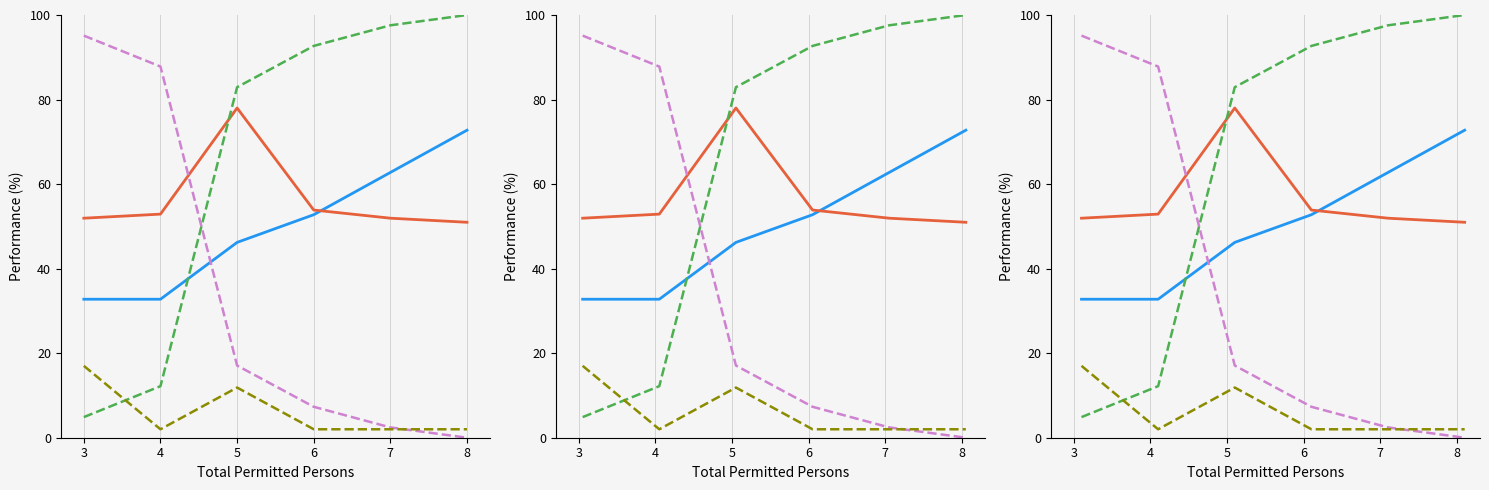

Reading left to right, extract all data points from this chart.

Avg Rooms (scaled): 32.8	32.8	46.2	52.8	62.8	72.8
Count (scaled): 51.9	52.9	78.0	53.9	51.9	51.0
Cumulative %: 4.9	12.2	82.9	92.7	97.6	100.0
Reverse Cumulative %: 95.1	87.8	17.1	7.3	2.4	0.0
Room Spread: 17.0	2.0	11.9	2.0	2.0	2.0